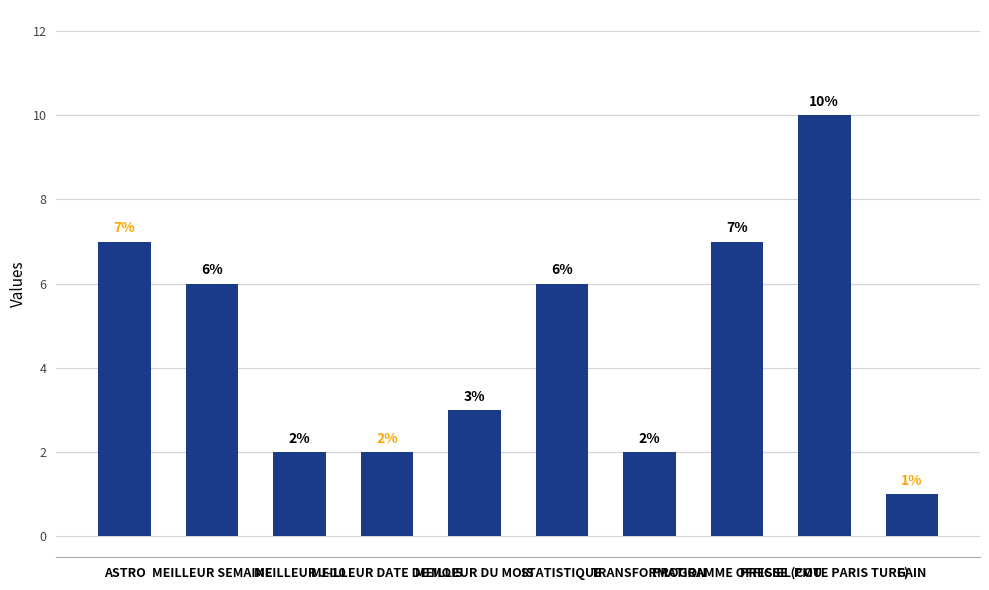

The chart shows a value of 10 at PRESSE (COTE PARIS TURF). True or false?

True